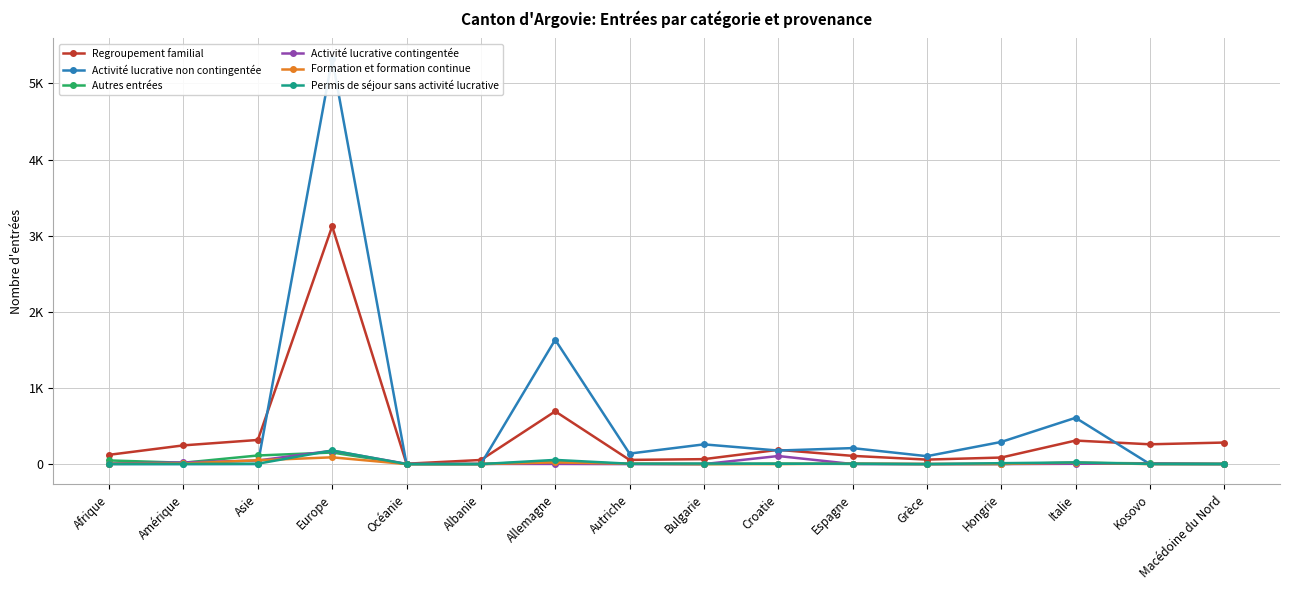

What is the difference between the Autres entrées values at Macédoine du Nord and Espagne?

3